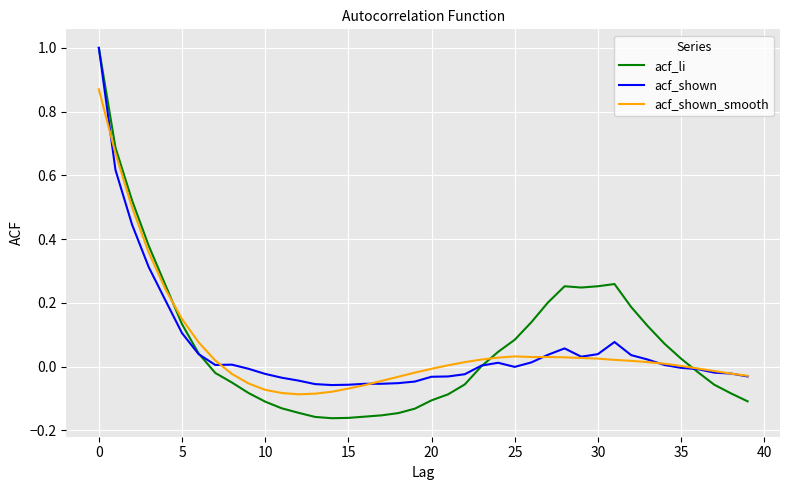

Which series has the widest spread of values?

acf_li